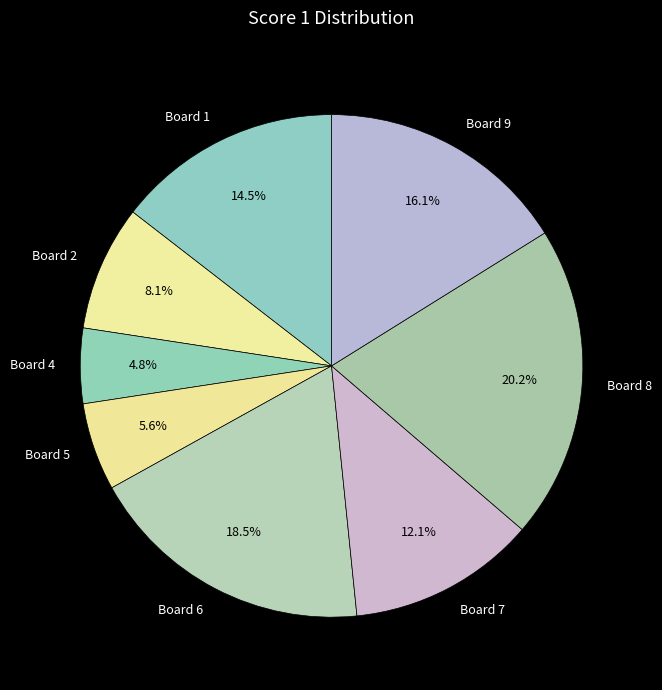

Between Board 8 and Board 5, which is larger?

Board 8